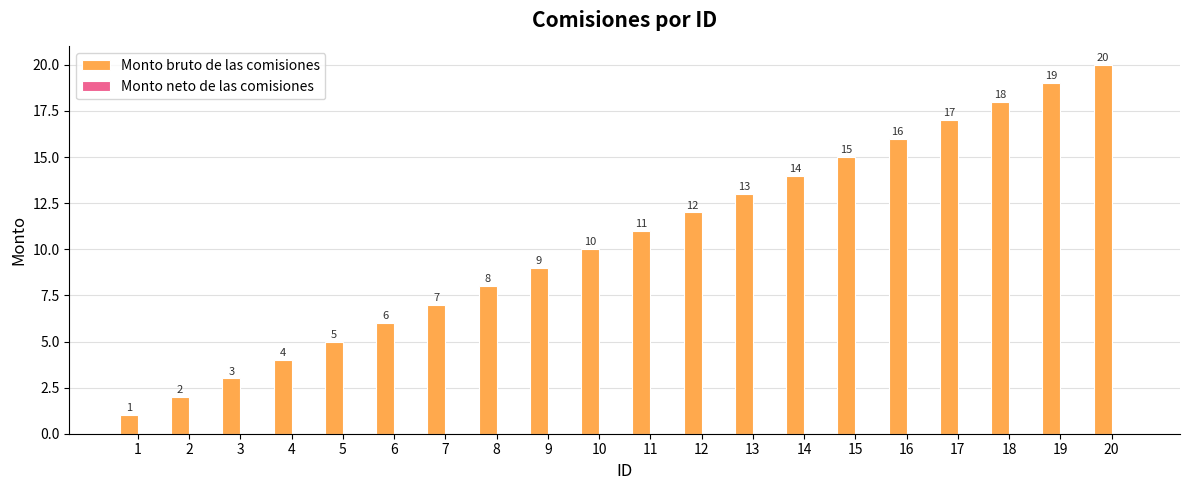

Rank the categories by value from highest to lowest.

20, 19, 18, 17, 16, 15, 14, 13, 12, 11, 10, 9, 8, 7, 6, 5, 4, 3, 2, 1